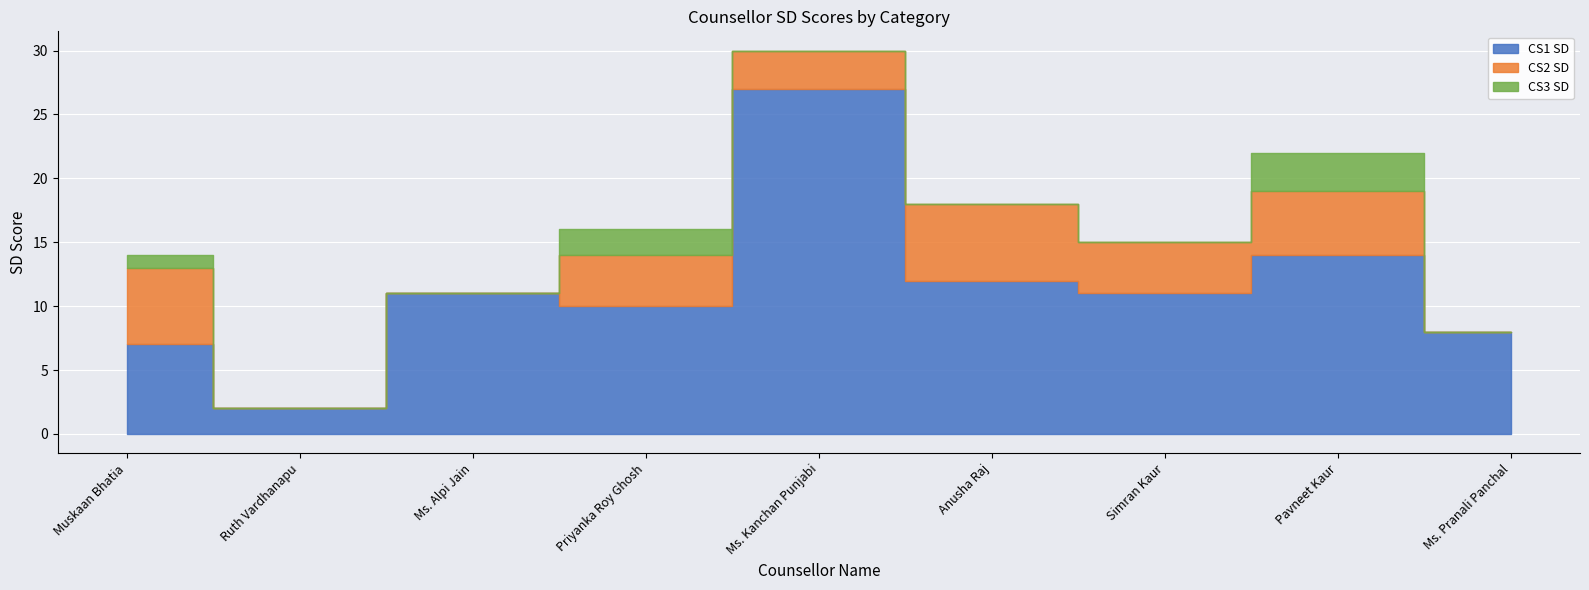

At how many categories does at least one series exceed 22?

1